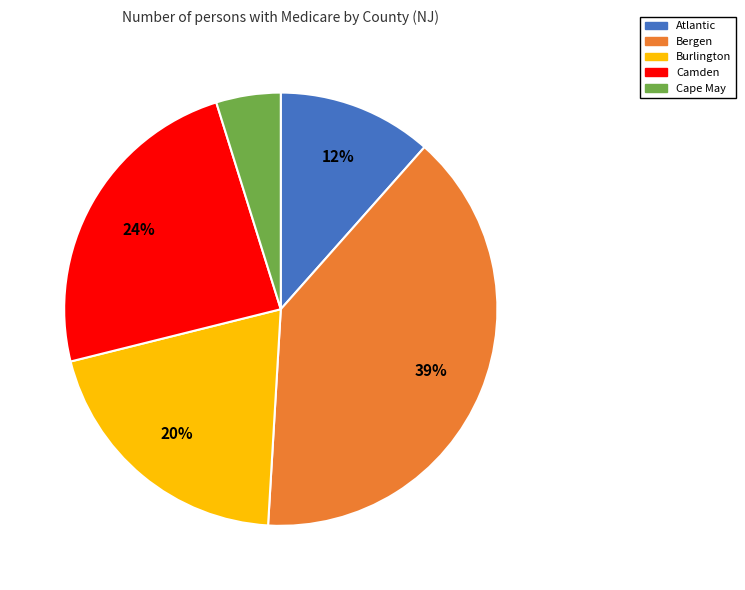

To the nearest percent, what is the average slice percentage?

20%